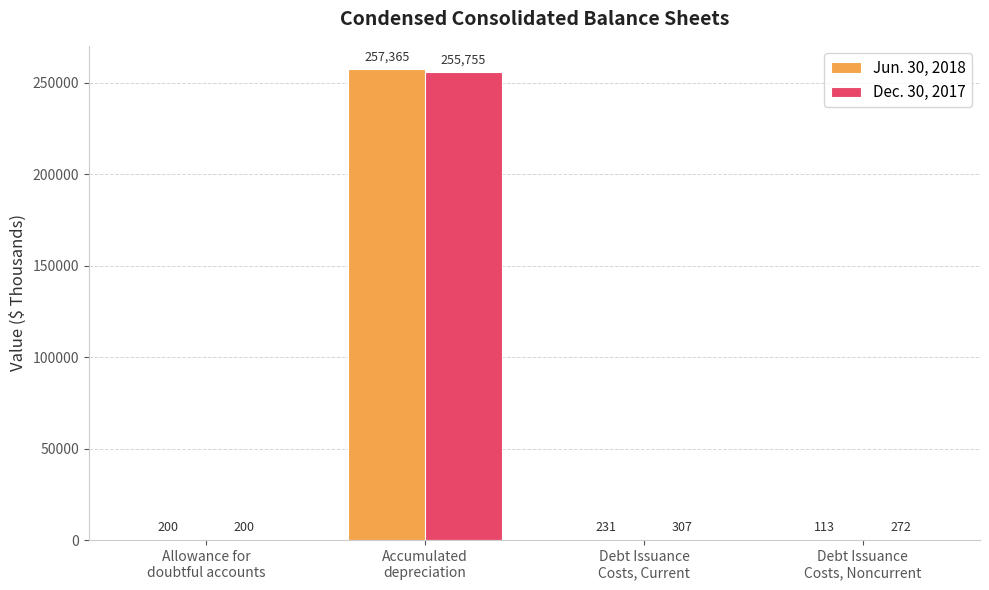

Which series has the largest total across all categories?

Jun. 30, 2018